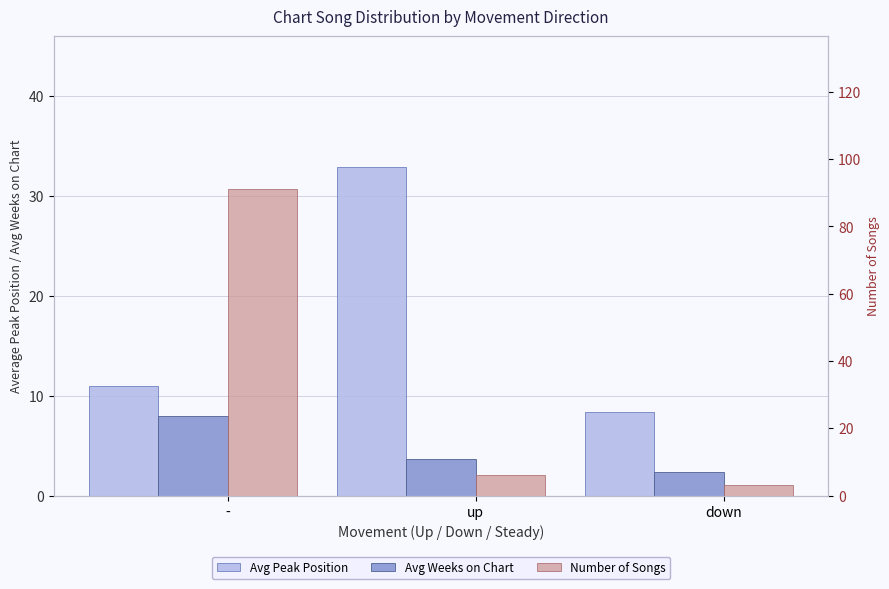

Are the bars horizontal?

No